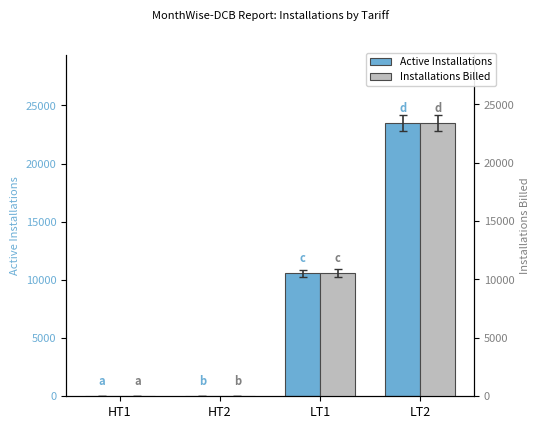

What is the sum of all Installations Billed values?

33951